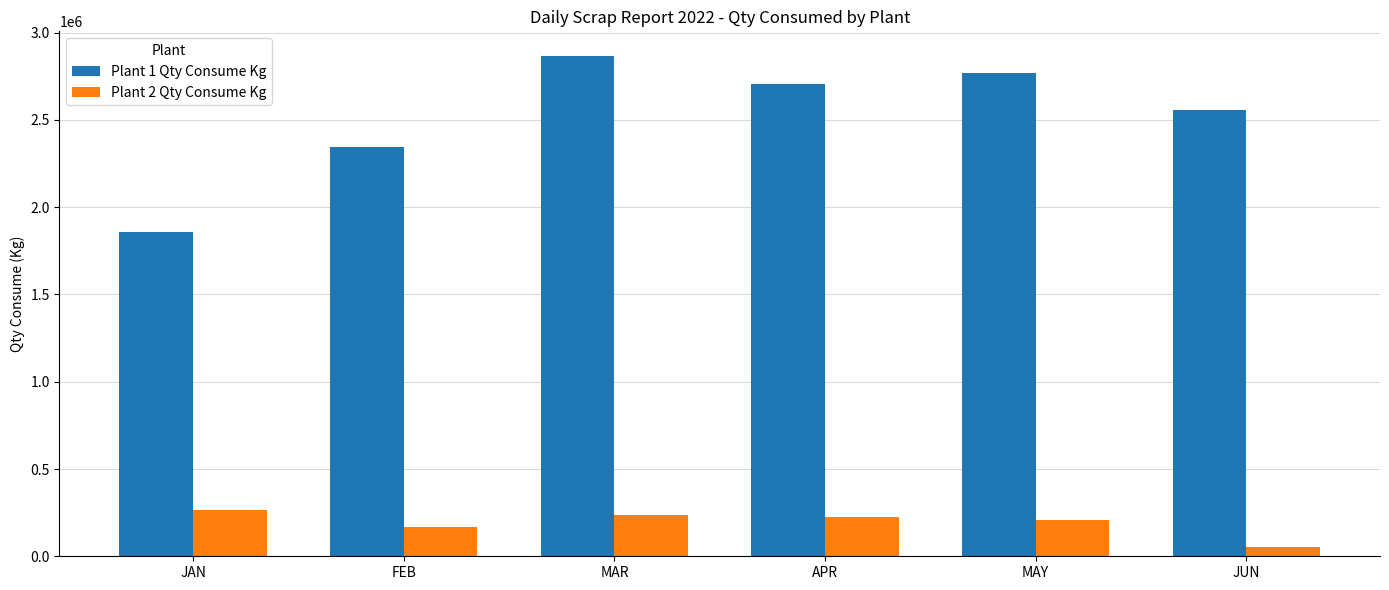

What is the total value across all series at MAR?

3098428.4